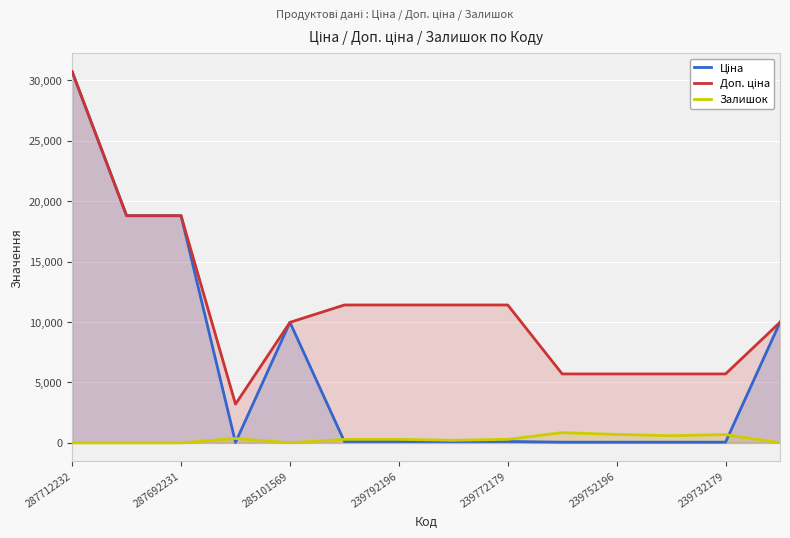

At how many categories does at least one series exceed 30130?

1